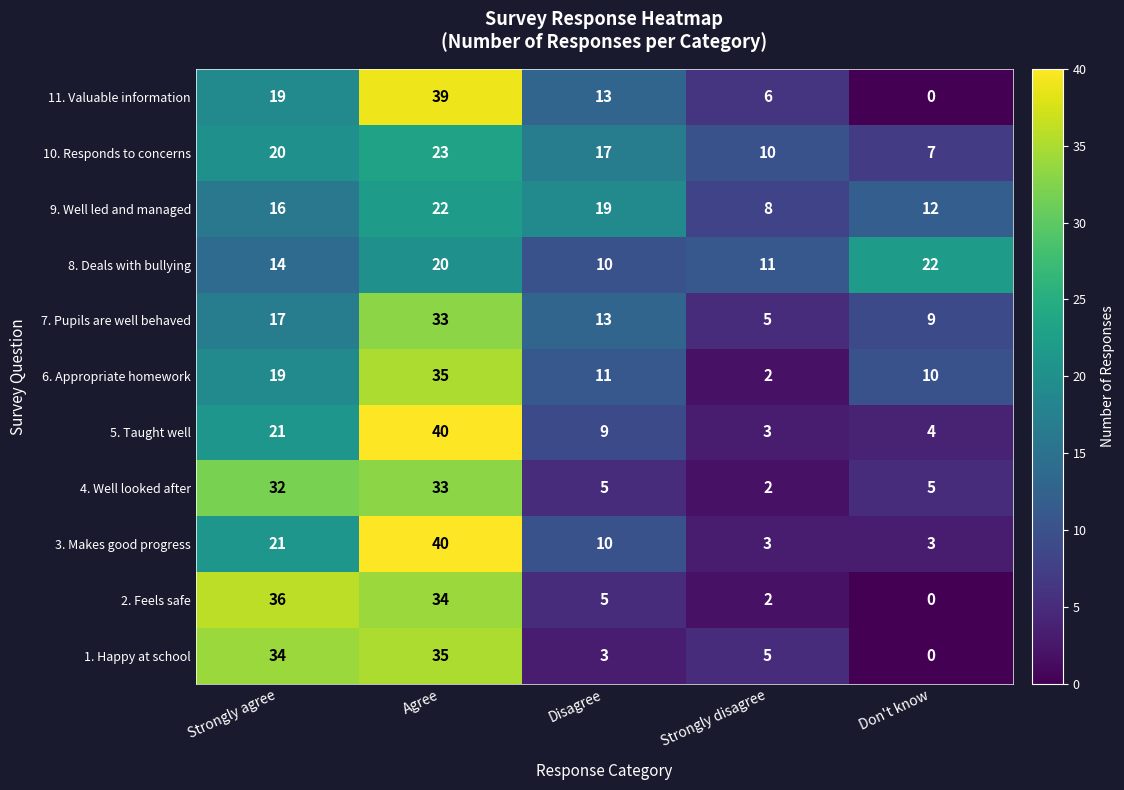

What is the total value across all series at Agree?

354